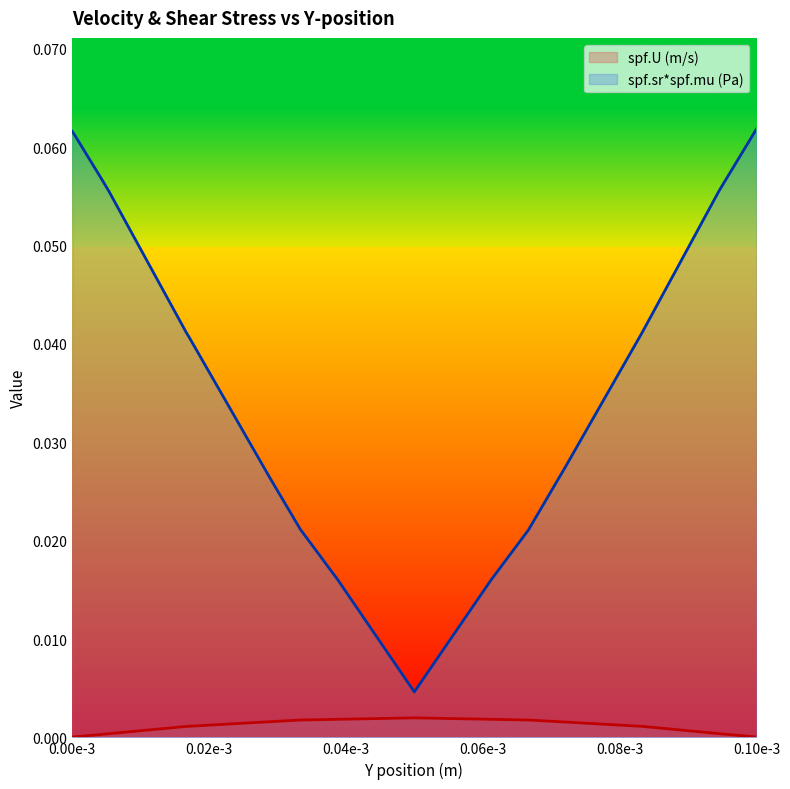

Which series has the widest spread of values?

spf.sr*spf.mu (Pa)